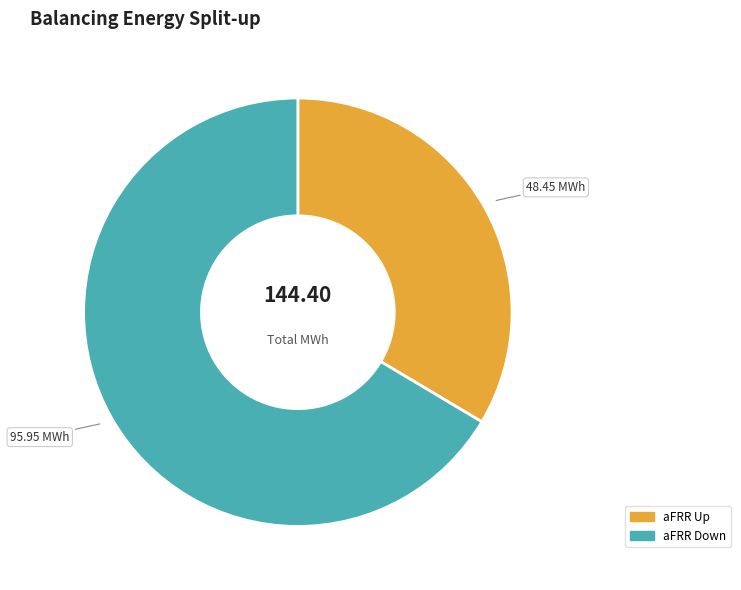

Combined, do aFRR Up and aFRR Down account for over 50%?

Yes